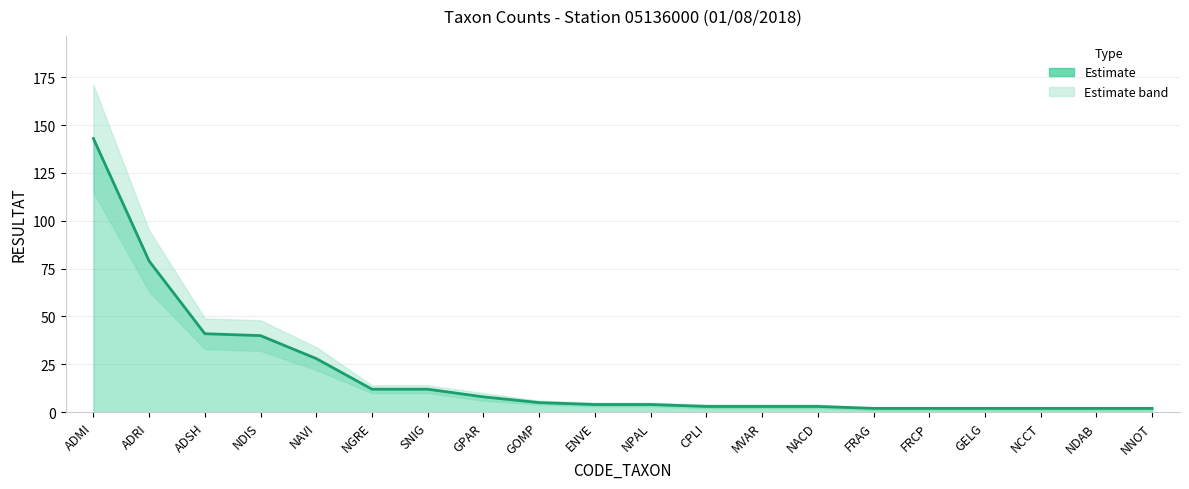

At which label does the data first exceed 4?

ADMI